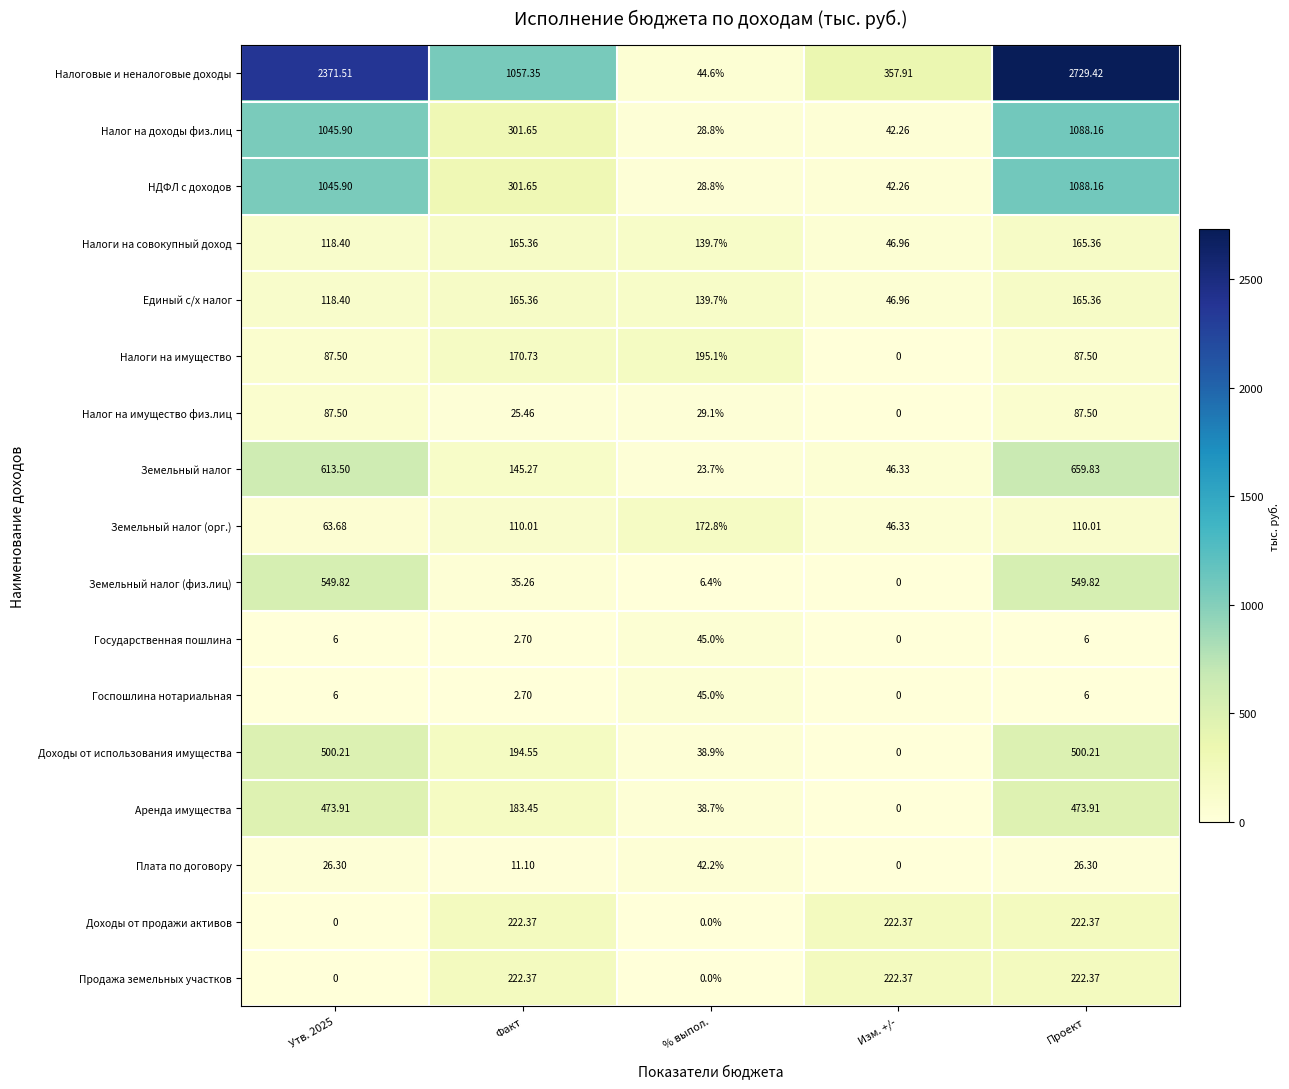

Which series has the largest range (max minus min)?

Налоговые и неналоговые доходы